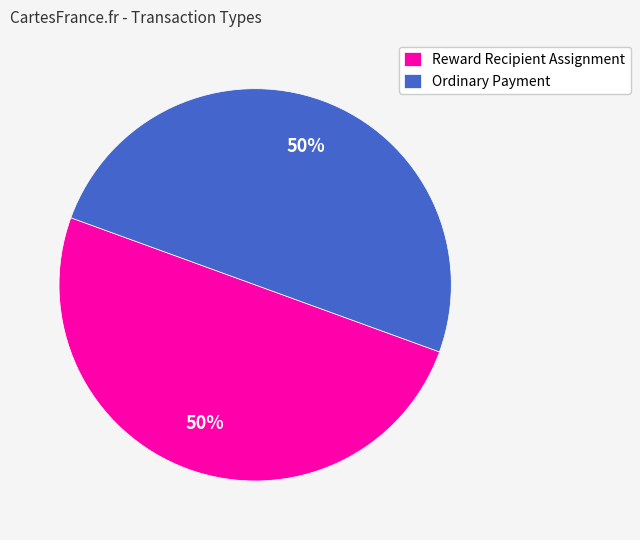

Is the sum of Reward Recipient Assignment and Ordinary Payment greater than half?

Yes